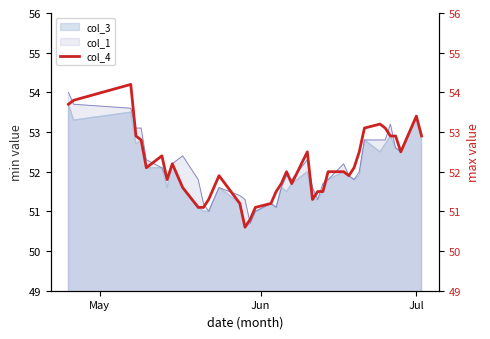

What is the highest value of the col_3 series?

53.7